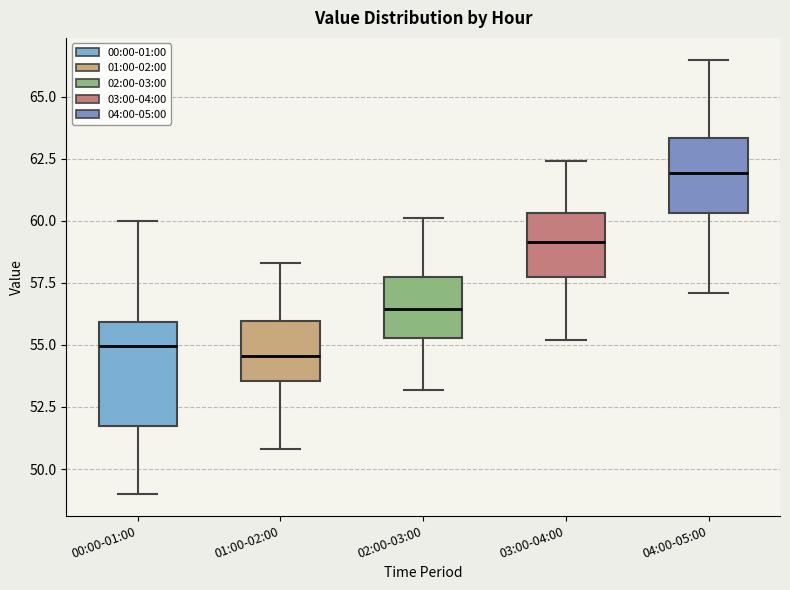

Which box is the tallest, from its lower edge to its upper edge?

00:00-01:00